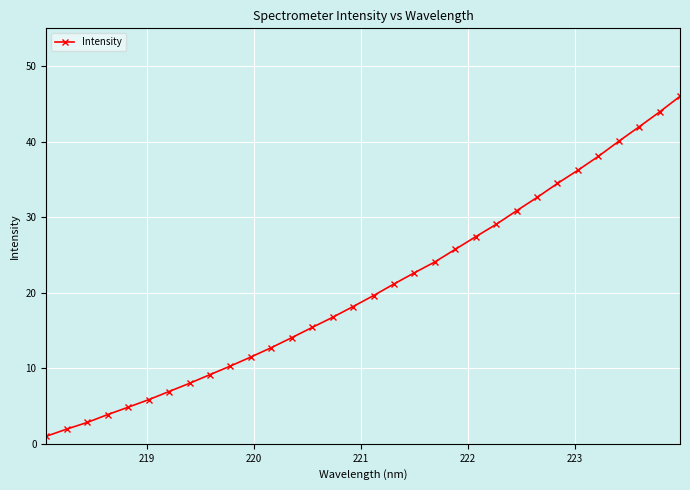

How many series are shown in this chart?

1